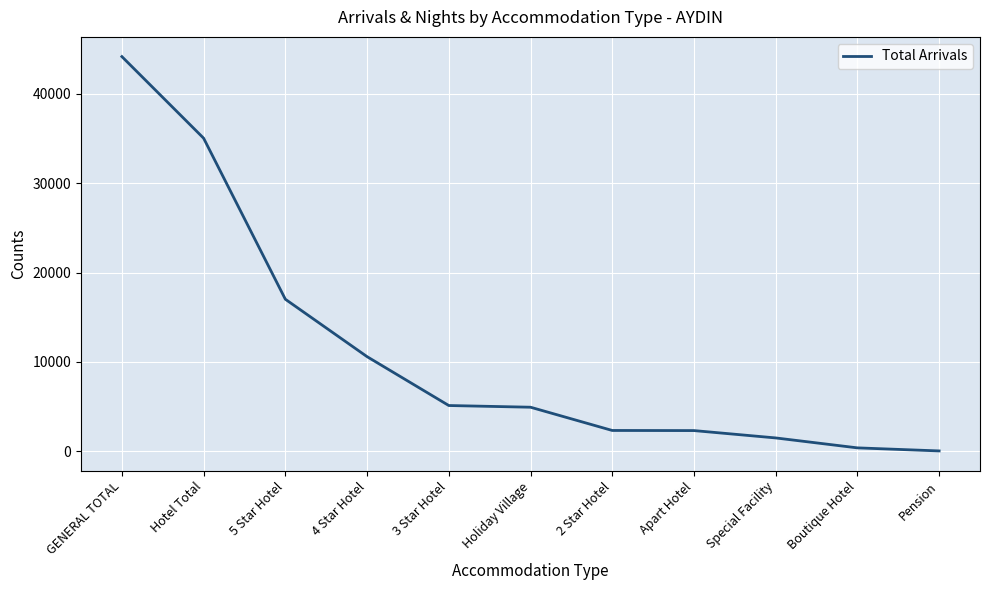

Between Holiday Village and 2 Star Hotel, which is larger?

Holiday Village